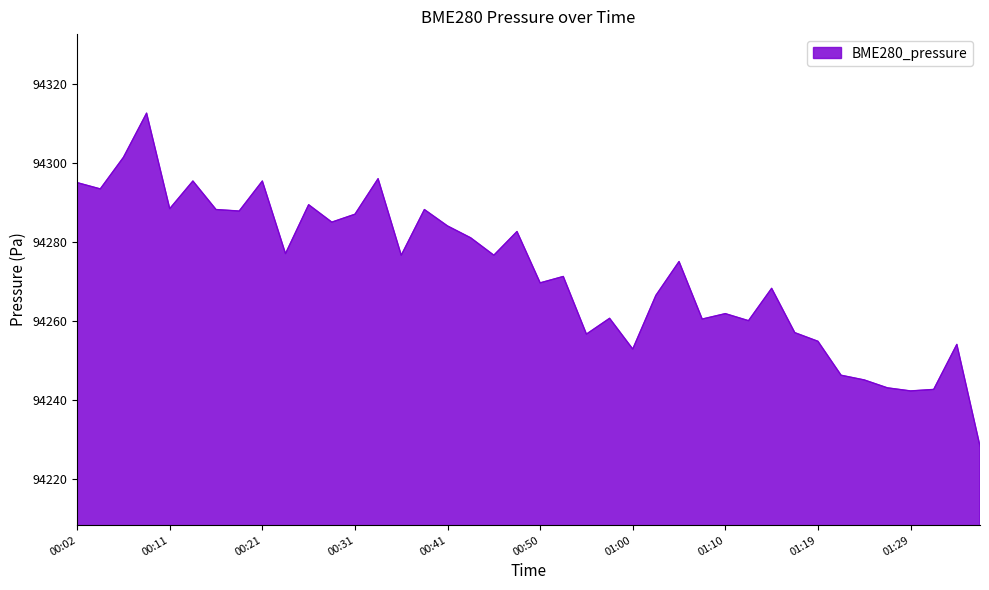

What is the greatest value displayed?

94312.6